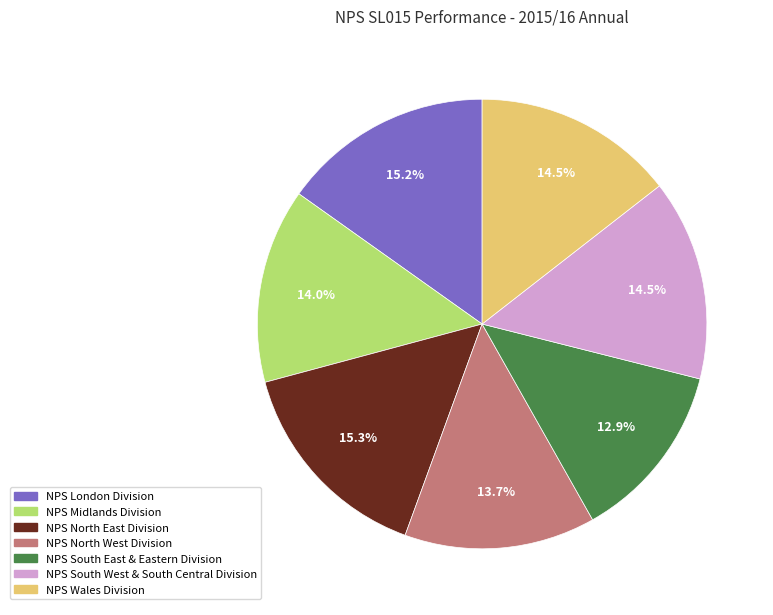

To the nearest percent, what is the difference between the NPS South East & Eastern Division and NPS North West Division slice percentages?

1%